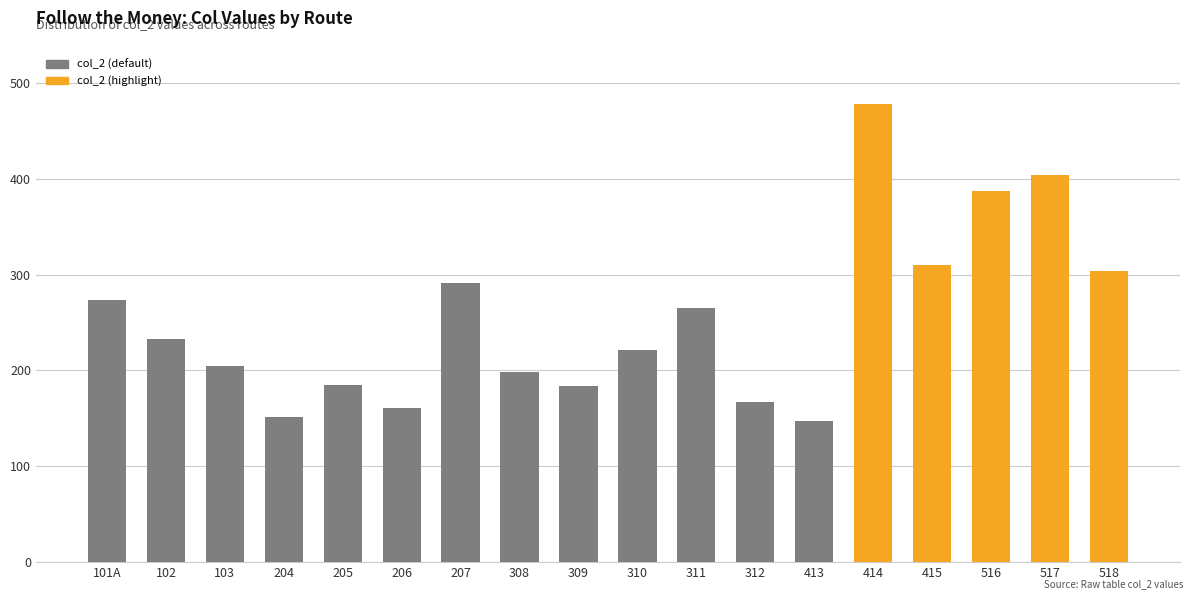

What is the label of the 10th bar from the left?

310